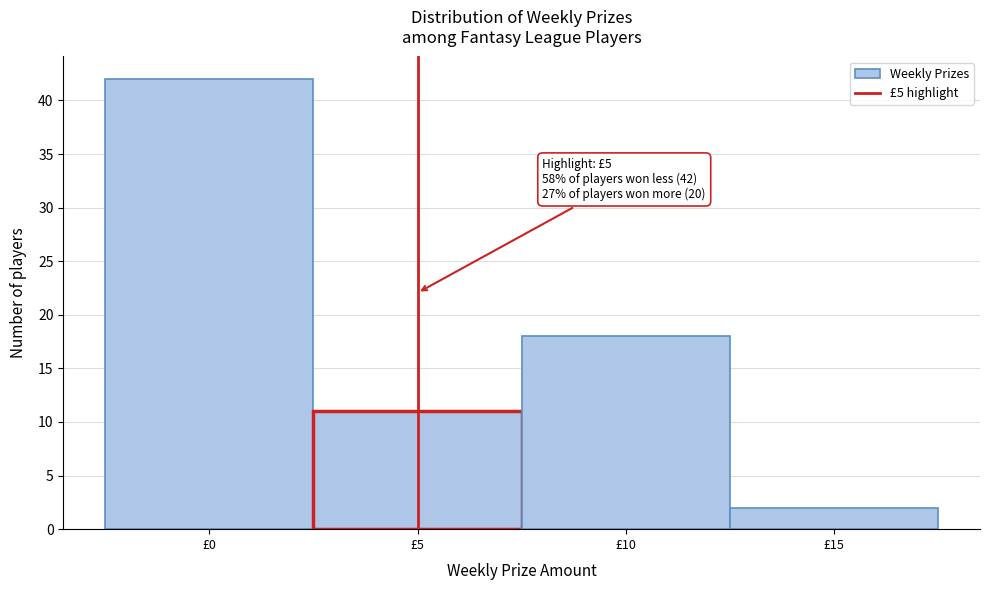

Over which range of the x-axis is the bar tallest?

-2.5 to 2.5